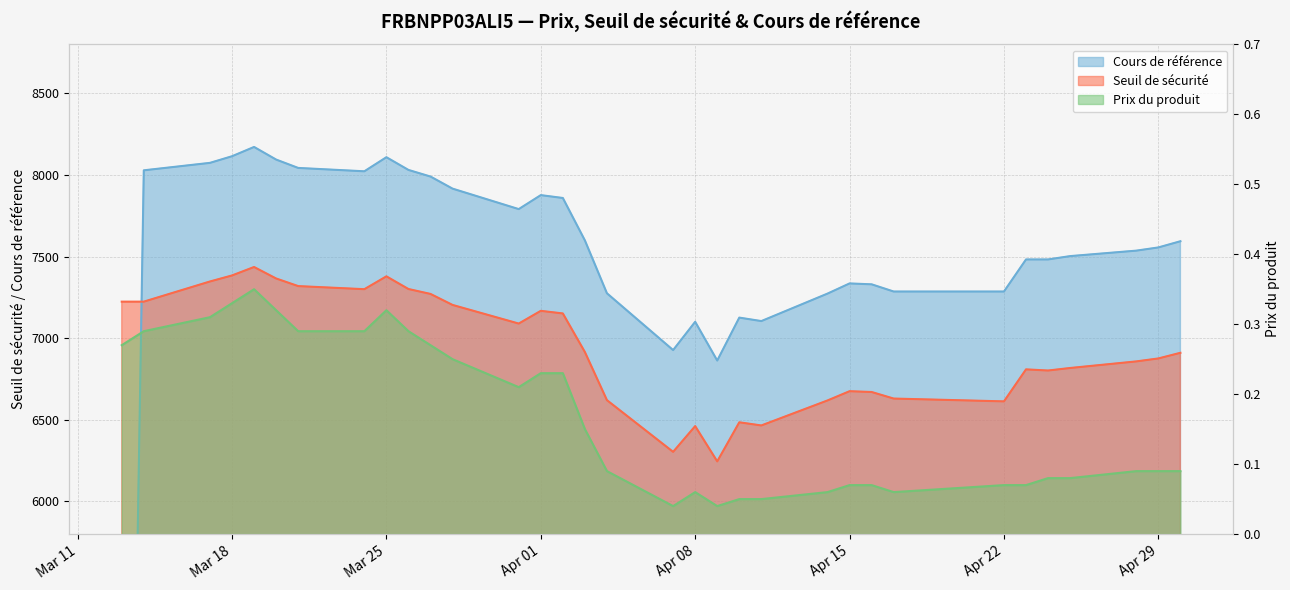

How many intersections are there between Prix du produit and Cours de référence?

1